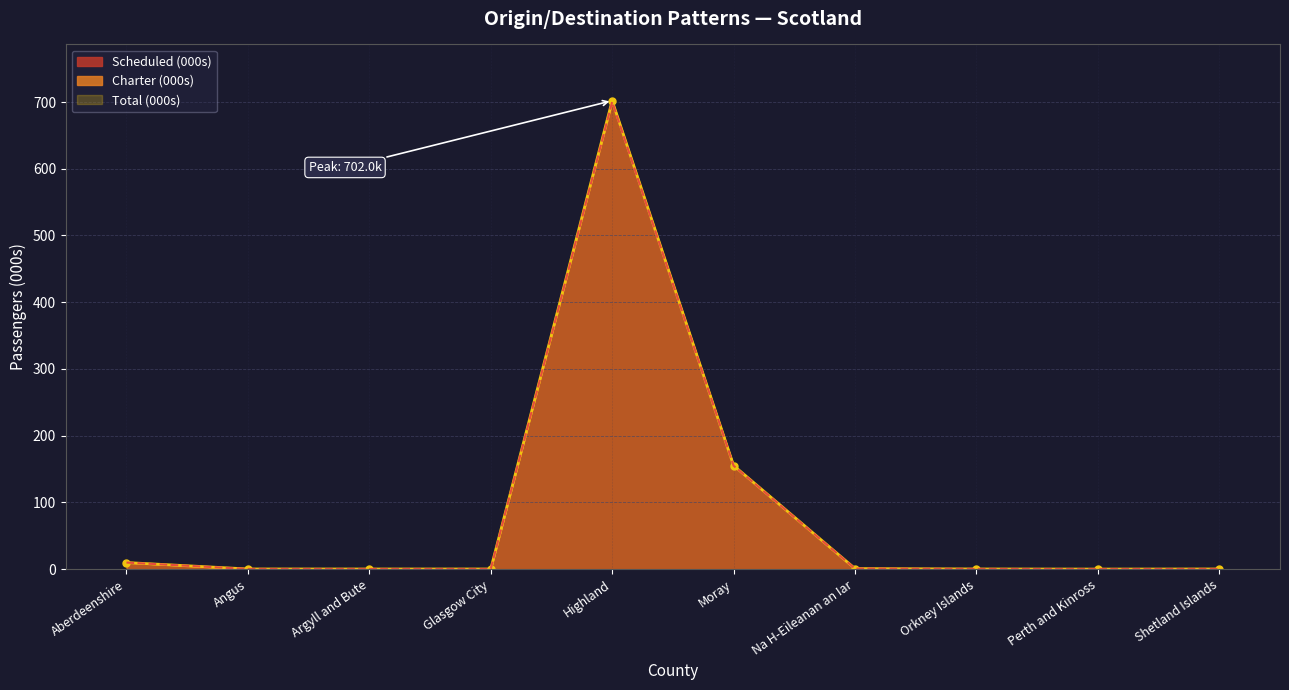

The Scheduled (000s) series shows 1173.8 at Highland. True or false?

False